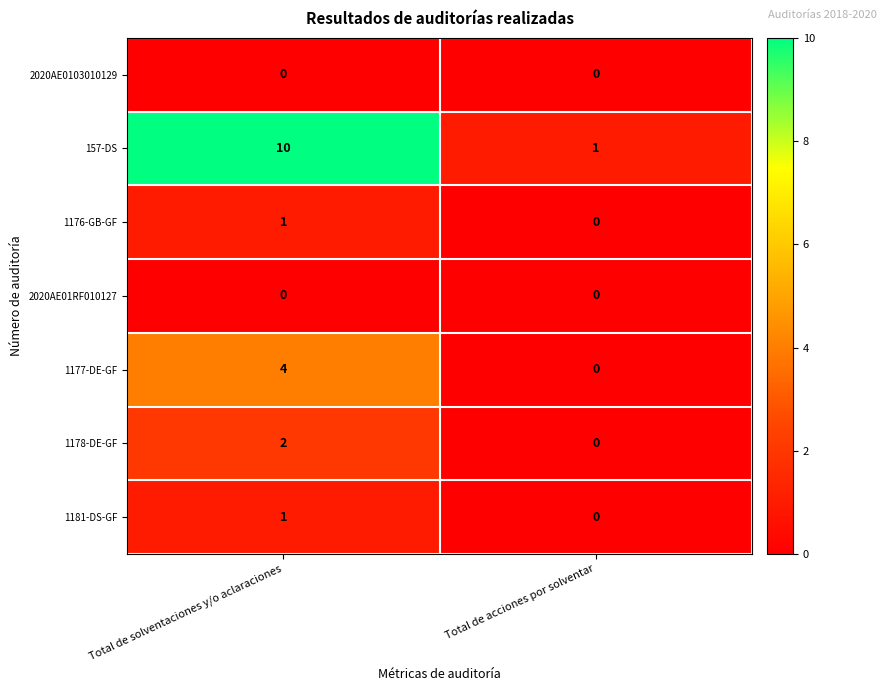

Reading left to right, list all the values displayed in this chart.

2020AE0103010129: Total de solventaciones y/o aclaraciones=0	Total de acciones por solventar=0
157-DS: Total de solventaciones y/o aclaraciones=10	Total de acciones por solventar=1
1176-GB-GF: Total de solventaciones y/o aclaraciones=1	Total de acciones por solventar=0
2020AE01RF010127: Total de solventaciones y/o aclaraciones=0	Total de acciones por solventar=0
1177-DE-GF: Total de solventaciones y/o aclaraciones=4	Total de acciones por solventar=0
1178-DE-GF: Total de solventaciones y/o aclaraciones=2	Total de acciones por solventar=0
1181-DS-GF: Total de solventaciones y/o aclaraciones=1	Total de acciones por solventar=0